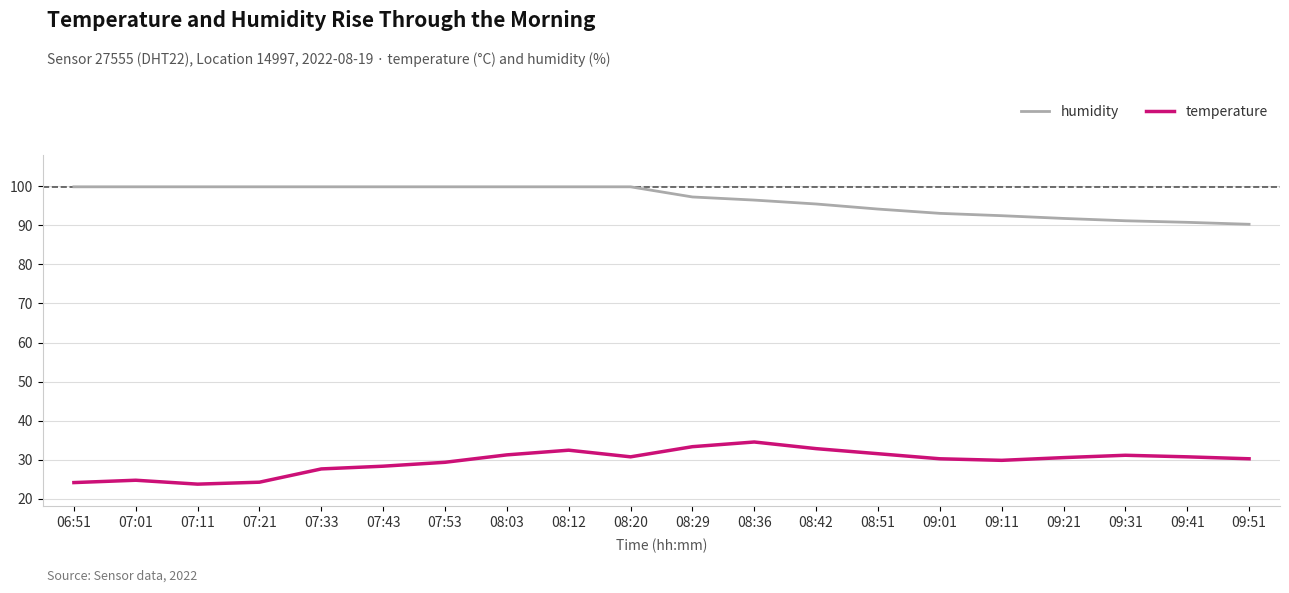

How many series are shown in this chart?

2